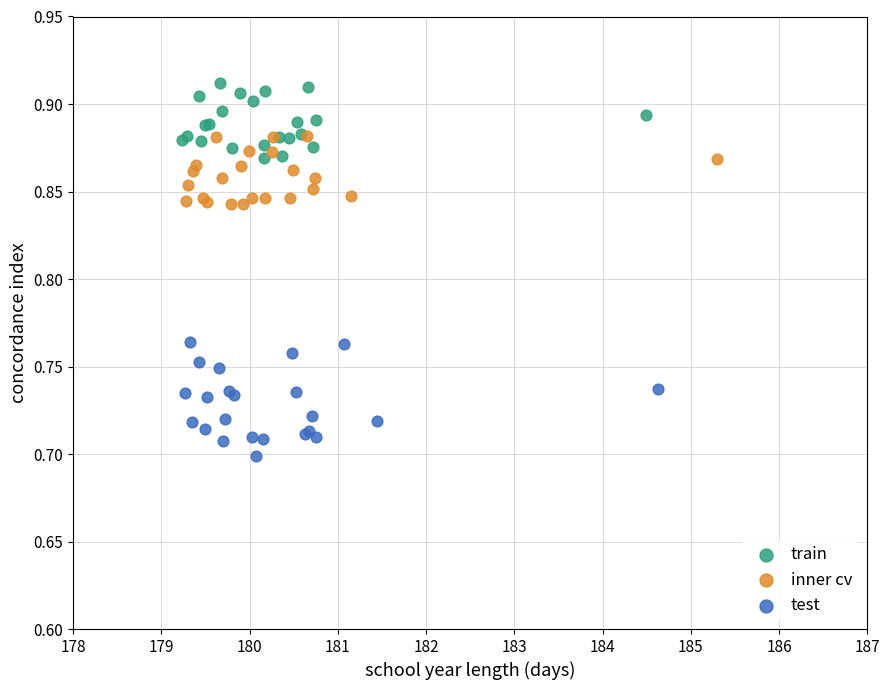

Which series has the widest spread of Y values?

test